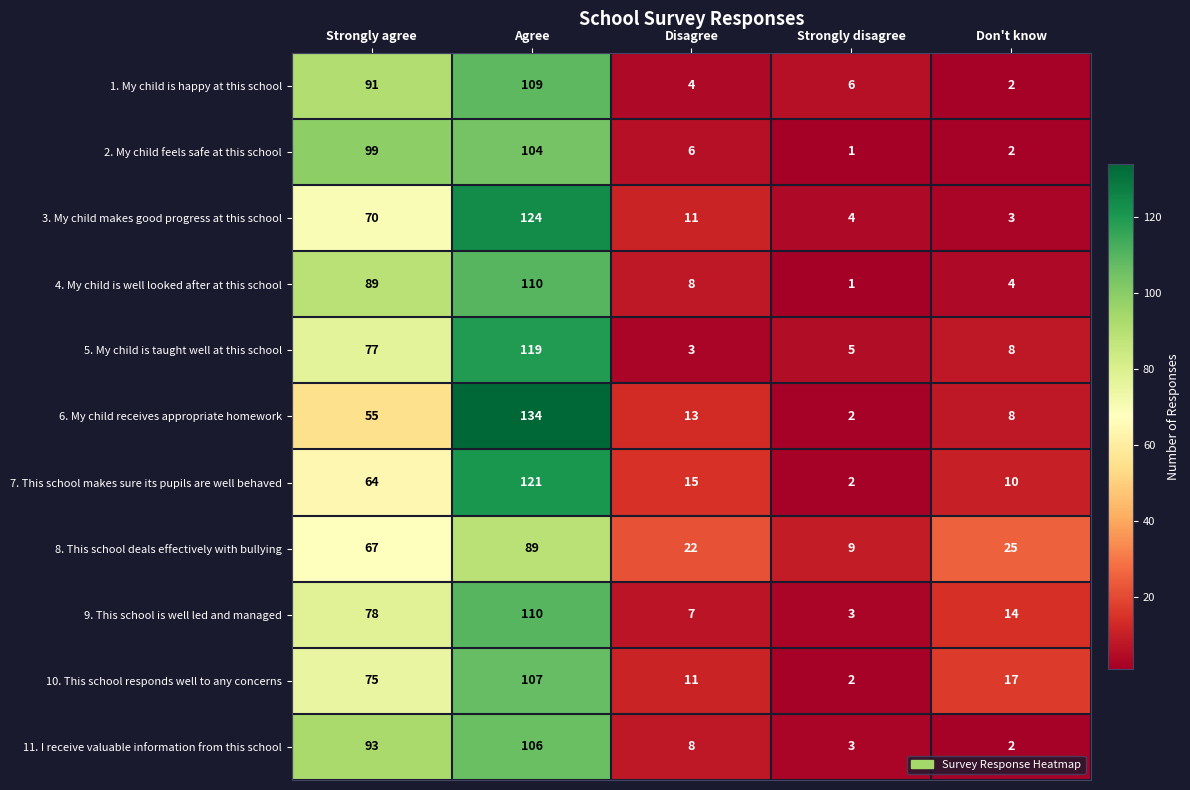

Between Strongly agree and Strongly disagree, which series saw the biggest shift?

2. My child feels safe at this school